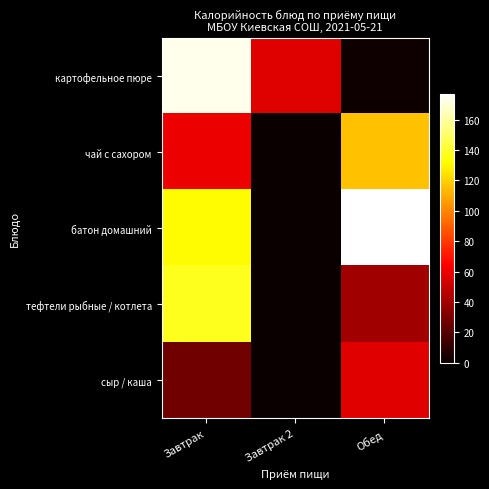

Which label corresponds to the smallest value in the chart?

Завтрак 2